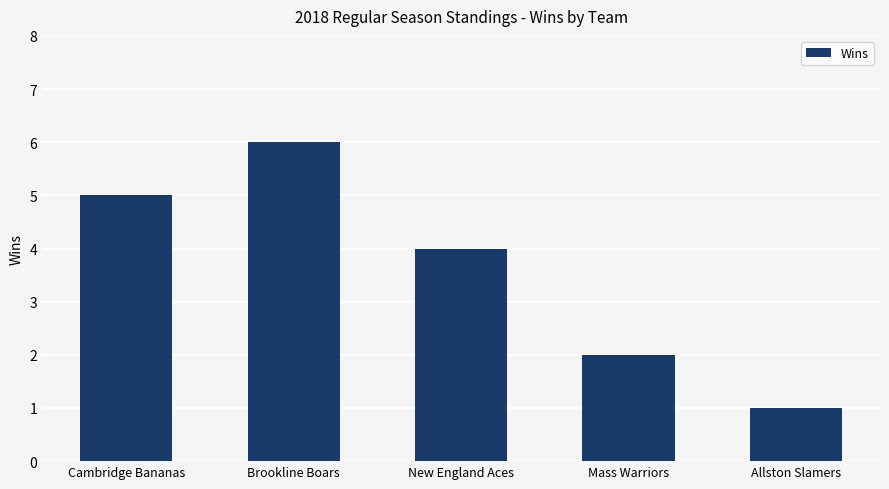

List the labels in order of value, smallest first.

Allston Slamers, Mass Warriors, New England Aces, Cambridge Bananas, Brookline Boars